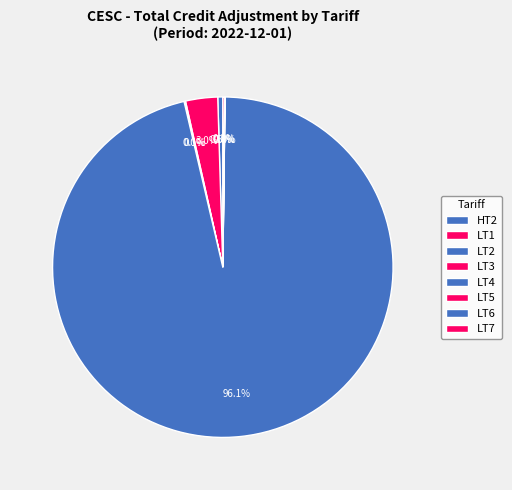

True or false: LT5 accounts for 0% of the total.

True